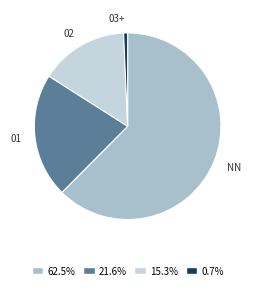

What is the ratio of the value at 21.6% to the value at 15.3%?

1.4